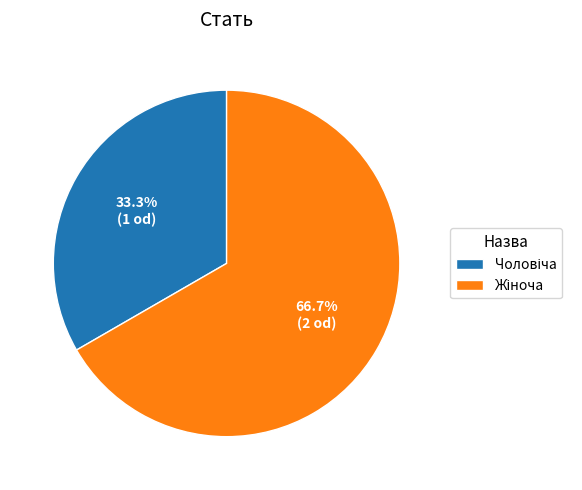

Is there a majority slice in this chart?

Yes